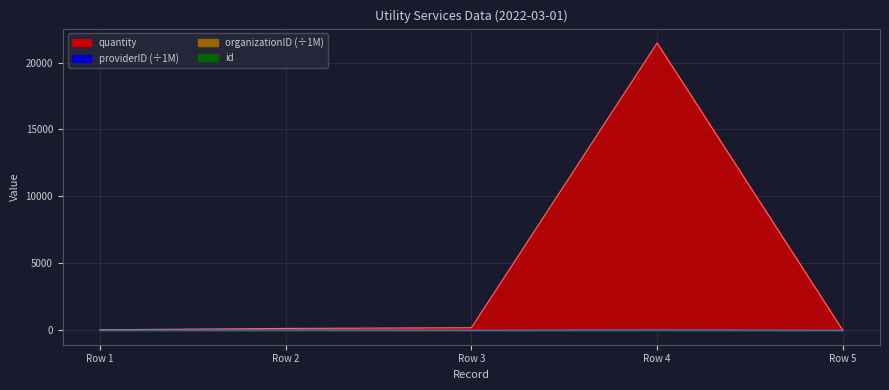

Between which two adjacent categories do providerID and quantity first intersect?

Row 4 and Row 5